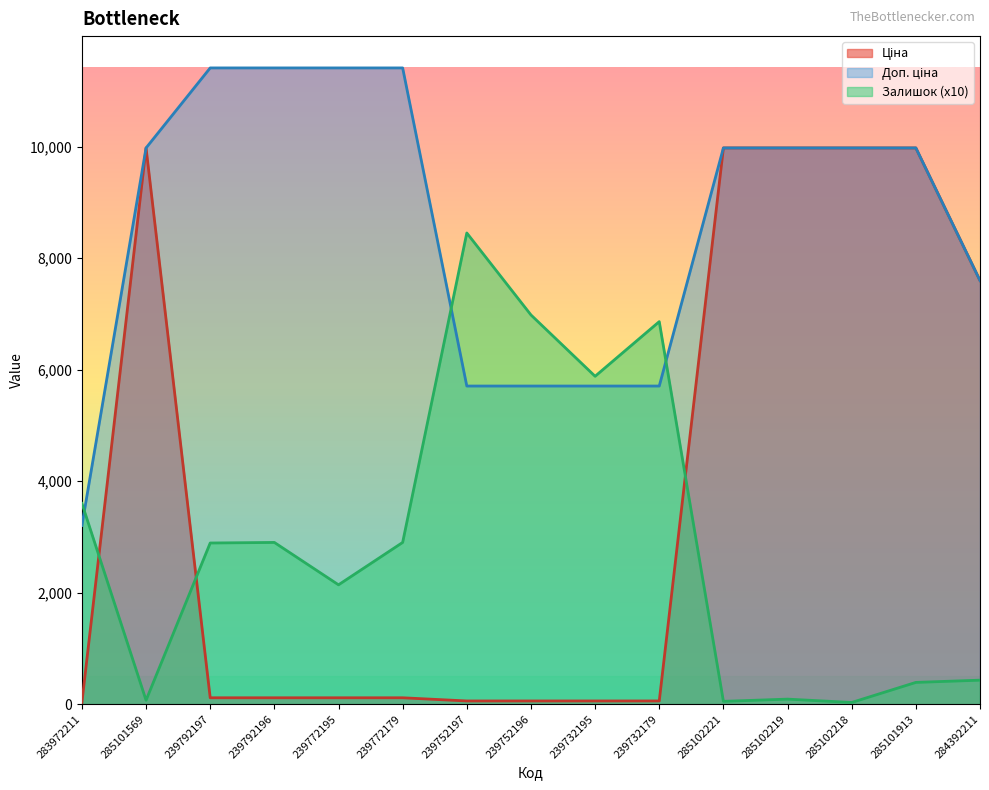

The Ціна series shows 114.1 at 239792197. True or false?

True